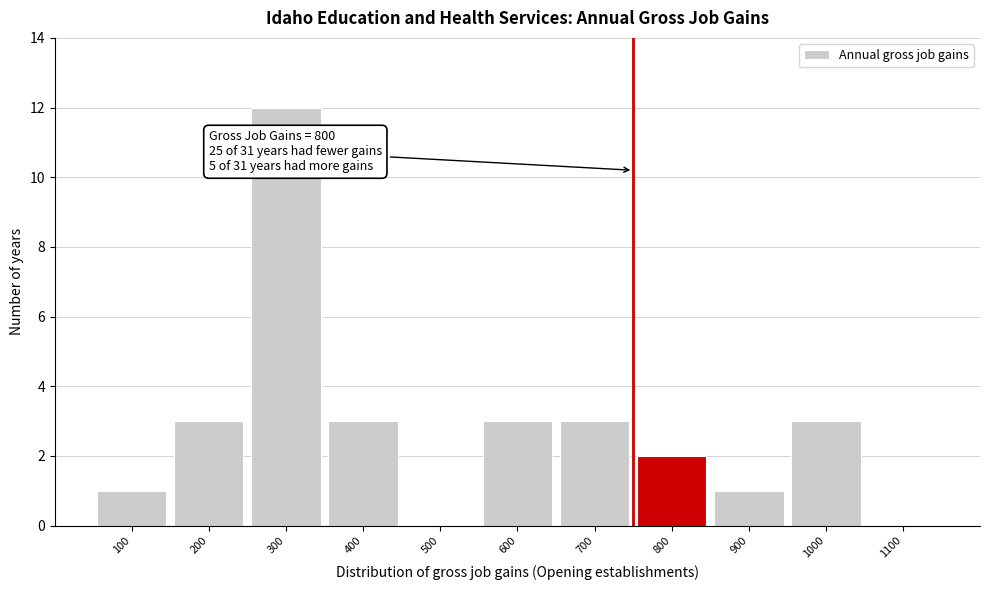

Reading left to right, list all the values displayed in this chart.

100=1	200=3	300=12	400=3	500=0	600=3	700=3	800=2	900=1	1000=3	1100=0